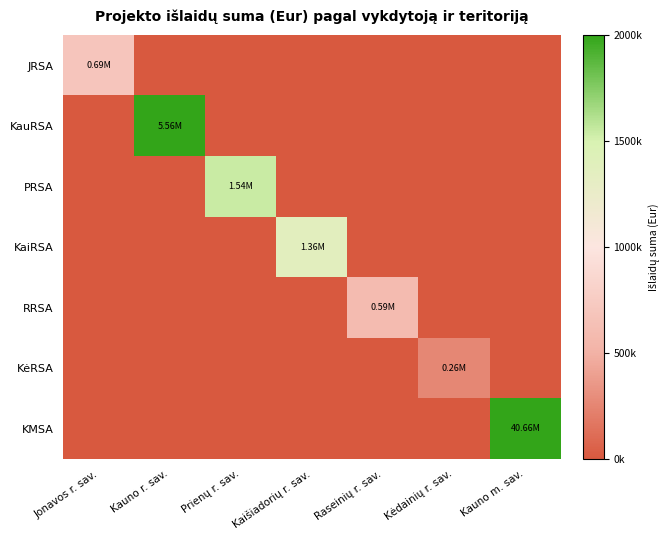

Reading left to right, what are all the values shown in this chart?

JRSA: Jonavos r. sav.=687924.3	Kauno r. sav.=0.0	Prienų r. sav.=0.0	Kaišiadorių r. sav.=0.0	Raseinių r. sav.=0.0	Kėdainių r. sav.=0.0	Kauno m. sav.=0.0
KauRSA: Jonavos r. sav.=0.0	Kauno r. sav.=5556268.6	Prienų r. sav.=0.0	Kaišiadorių r. sav.=0.0	Raseinių r. sav.=0.0	Kėdainių r. sav.=0.0	Kauno m. sav.=0.0
PRSA: Jonavos r. sav.=0.0	Kauno r. sav.=0.0	Prienų r. sav.=1541377.8	Kaišiadorių r. sav.=0.0	Raseinių r. sav.=0.0	Kėdainių r. sav.=0.0	Kauno m. sav.=0.0
KaiRSA: Jonavos r. sav.=0.0	Kauno r. sav.=0.0	Prienų r. sav.=0.0	Kaišiadorių r. sav.=1362558.7	Raseinių r. sav.=0.0	Kėdainių r. sav.=0.0	Kauno m. sav.=0.0
RRSA: Jonavos r. sav.=0.0	Kauno r. sav.=0.0	Prienų r. sav.=0.0	Kaišiadorių r. sav.=0.0	Raseinių r. sav.=589189.2	Kėdainių r. sav.=0.0	Kauno m. sav.=0.0
KėRSA: Jonavos r. sav.=0.0	Kauno r. sav.=0.0	Prienų r. sav.=0.0	Kaišiadorių r. sav.=0.0	Raseinių r. sav.=0.0	Kėdainių r. sav.=261966.3	Kauno m. sav.=0.0
KMSA: Jonavos r. sav.=0.0	Kauno r. sav.=0.0	Prienų r. sav.=0.0	Kaišiadorių r. sav.=0.0	Raseinių r. sav.=0.0	Kėdainių r. sav.=0.0	Kauno m. sav.=40659802.4